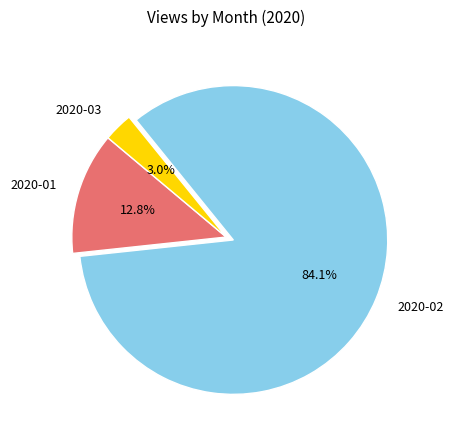

Which category has the biggest portion of the pie?

2020-02